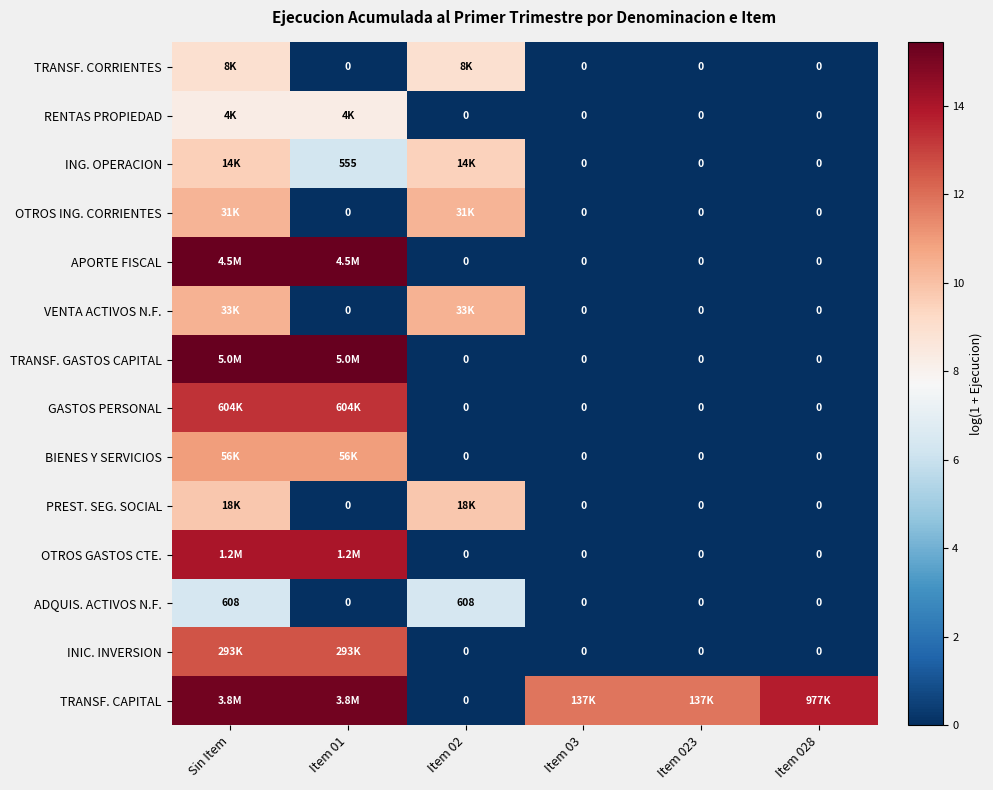

What is the spread (max minus min) of values at Item 023?

11.8